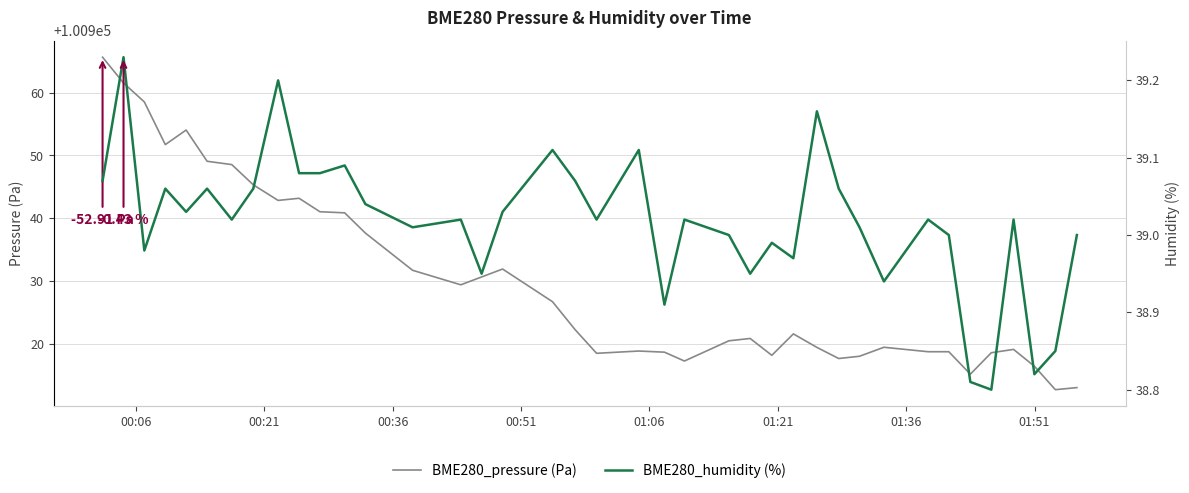

What is the highest value of the BME280_pressure (Pa) series?

100965.6